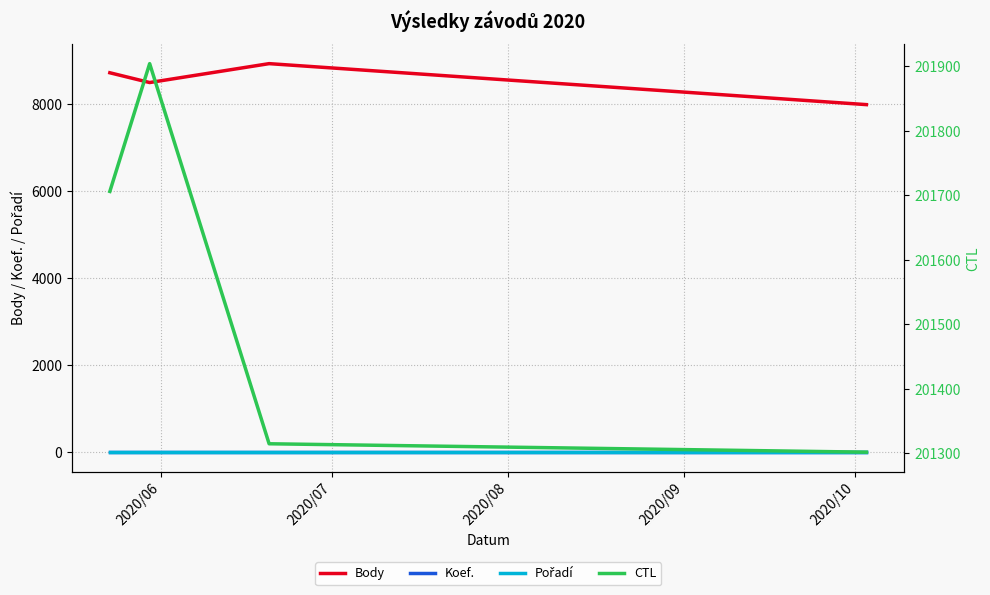

True or false: Pořadí has more than 0 points higher than both neighbors.

False